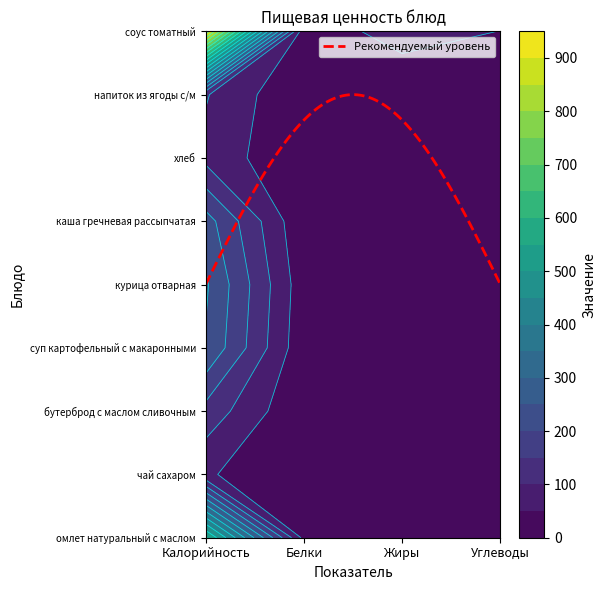

Which has a higher value, Углеводы or Калорийность?

Калорийность